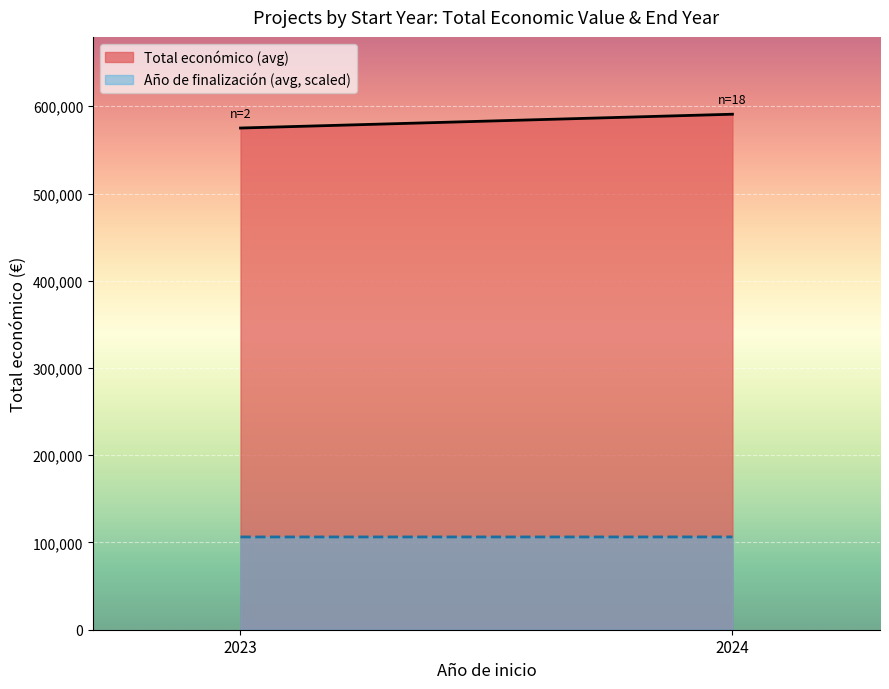

Which series changed the most between 2024 and 2024?

Total económico